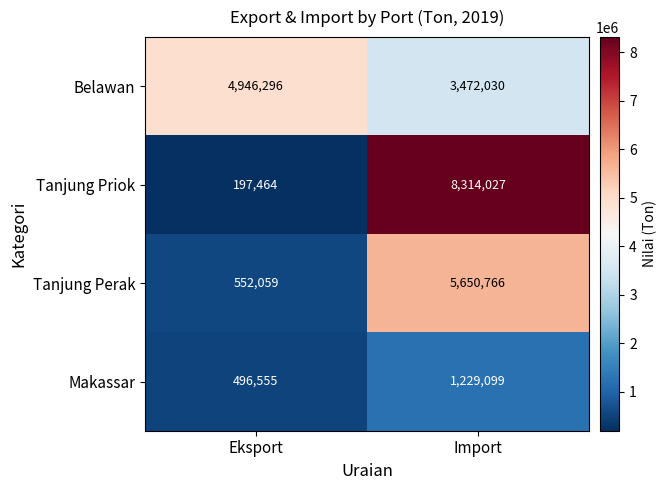

Which series changed the most between Eksport and Import?

Tanjung Priok